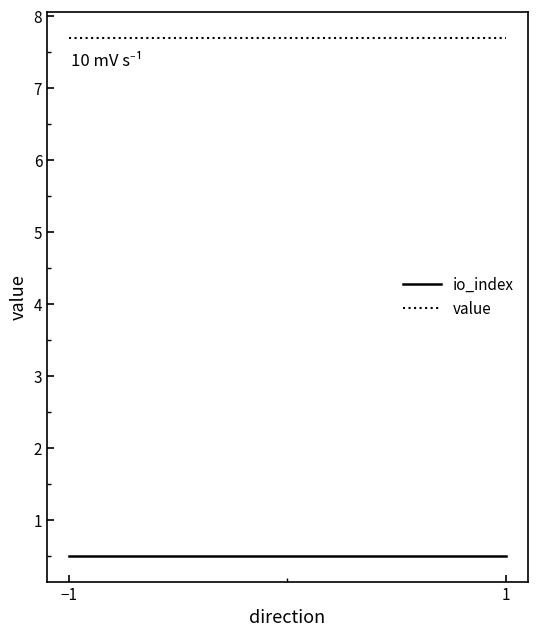

What is the sum of the value values at −1 and 1?

15.4